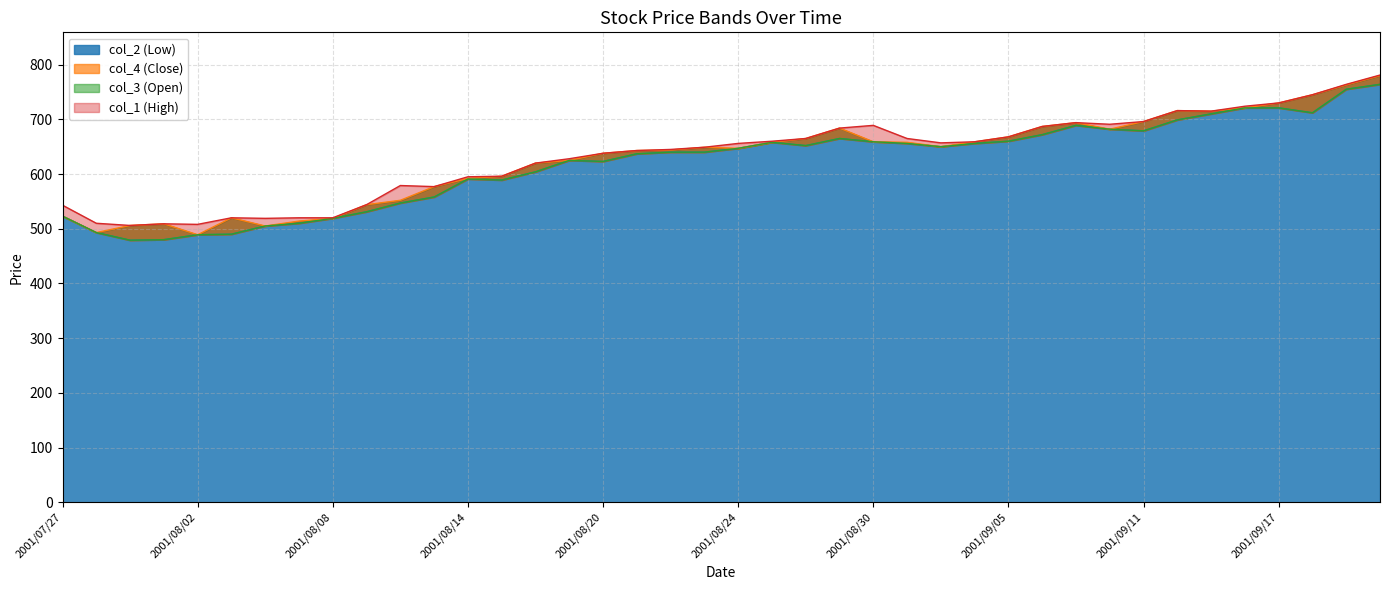

How many data points in col_1 are less than 656?

20